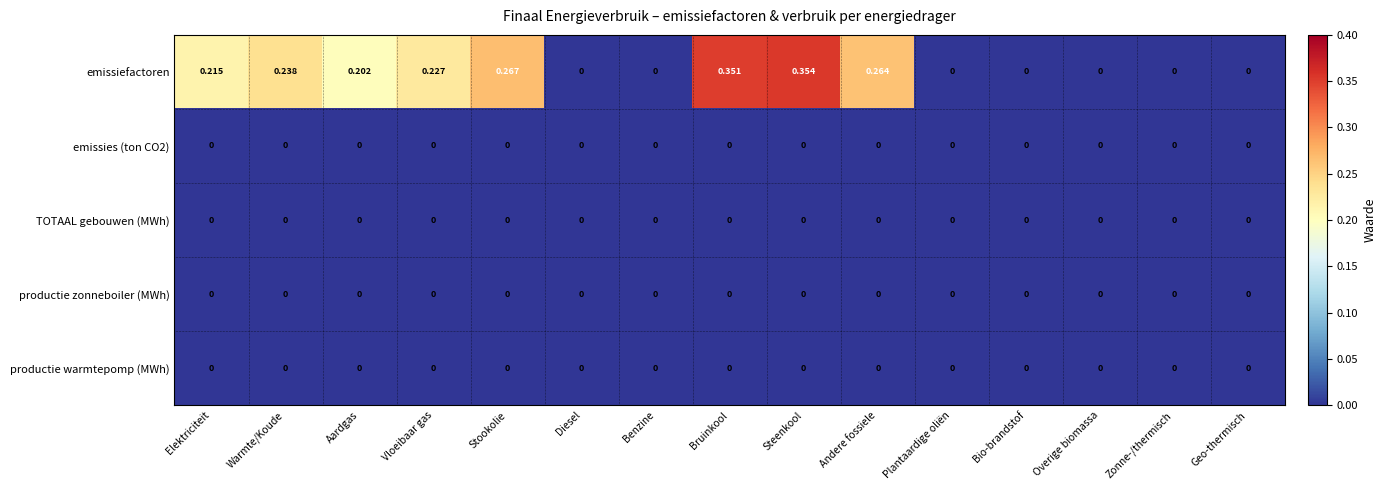

At which category is the sum across all series the highest?

Steenkool